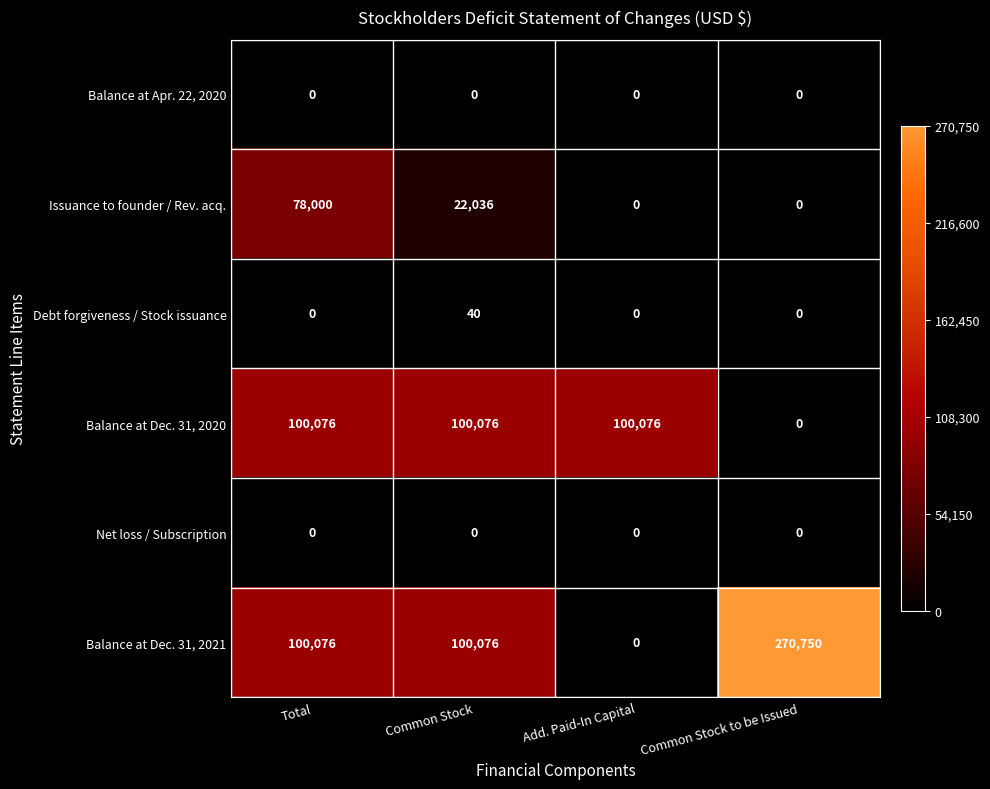

What is the maximum value shown in the chart?

270750